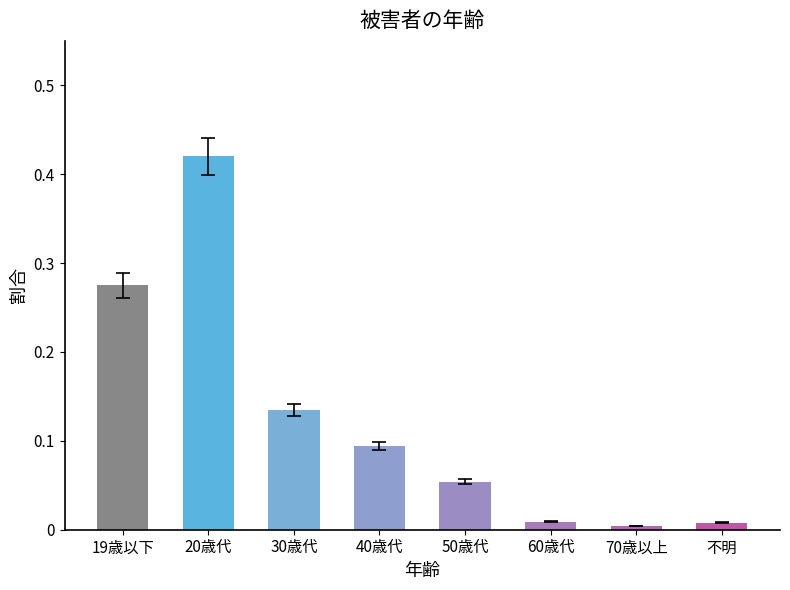

What position from the left is 不明?

8